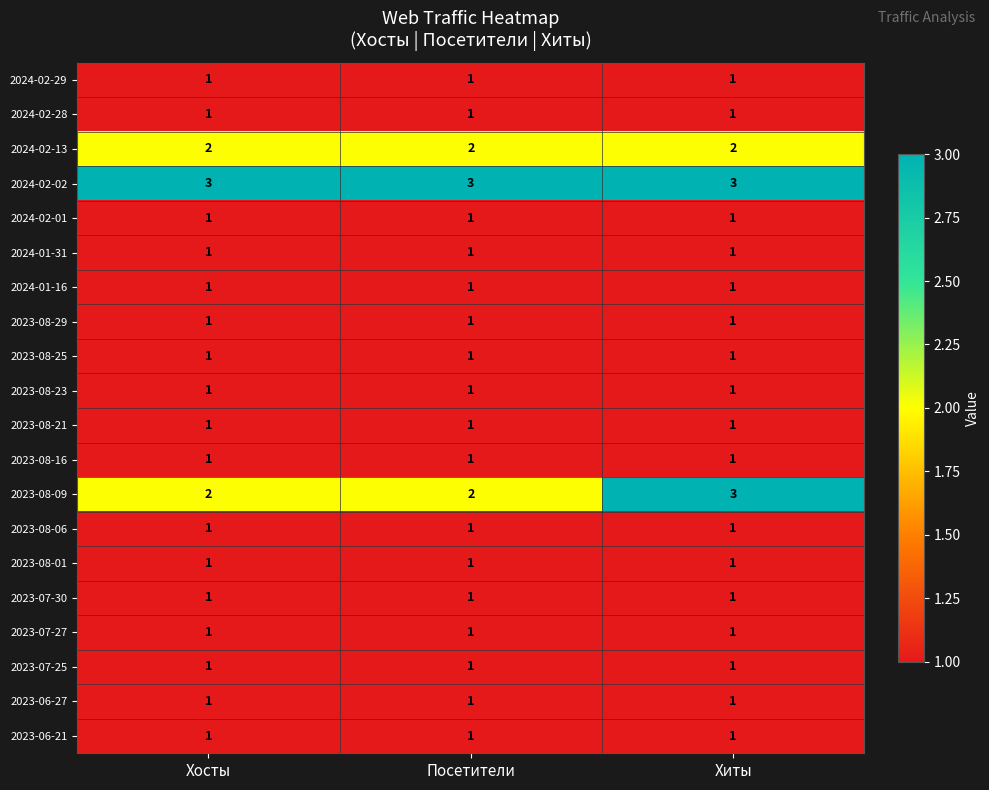

Count the 2023-08-09 values in the range 2 to 3.

3